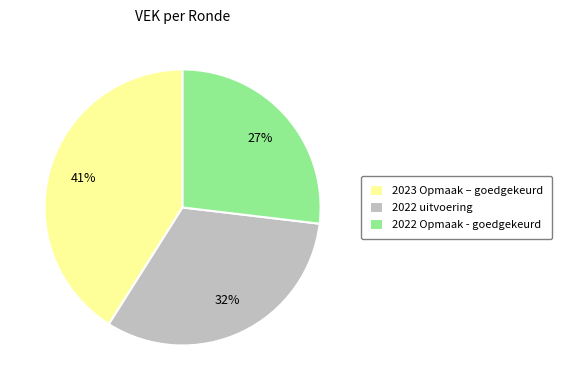

Rank the categories by value from lowest to highest.

2022 Opmaak - goedgekeurd, 2022 uitvoering, 2023 Opmaak – goedgekeurd